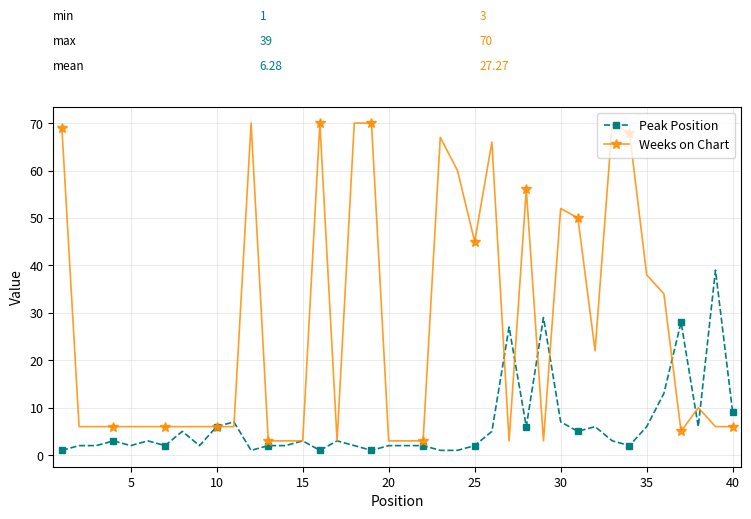

What is the value of the Peak Position point at the 15th from the left?

3